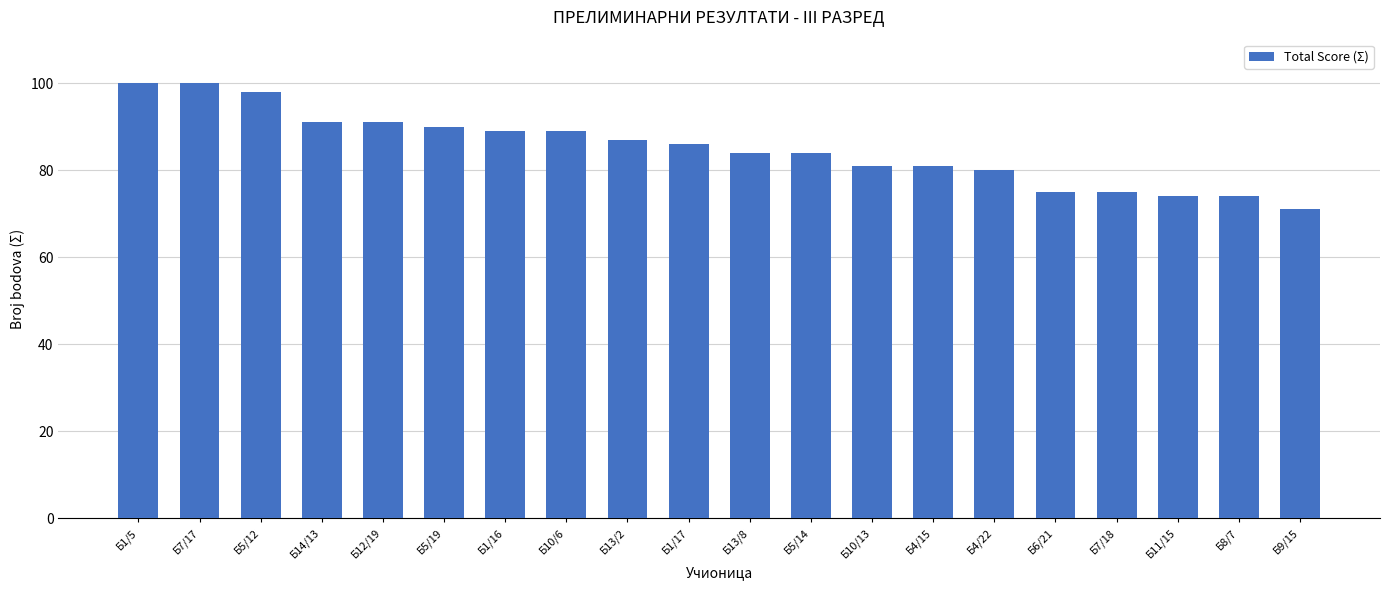

What is the difference between the values at Б5/19 and Б13/2?

3